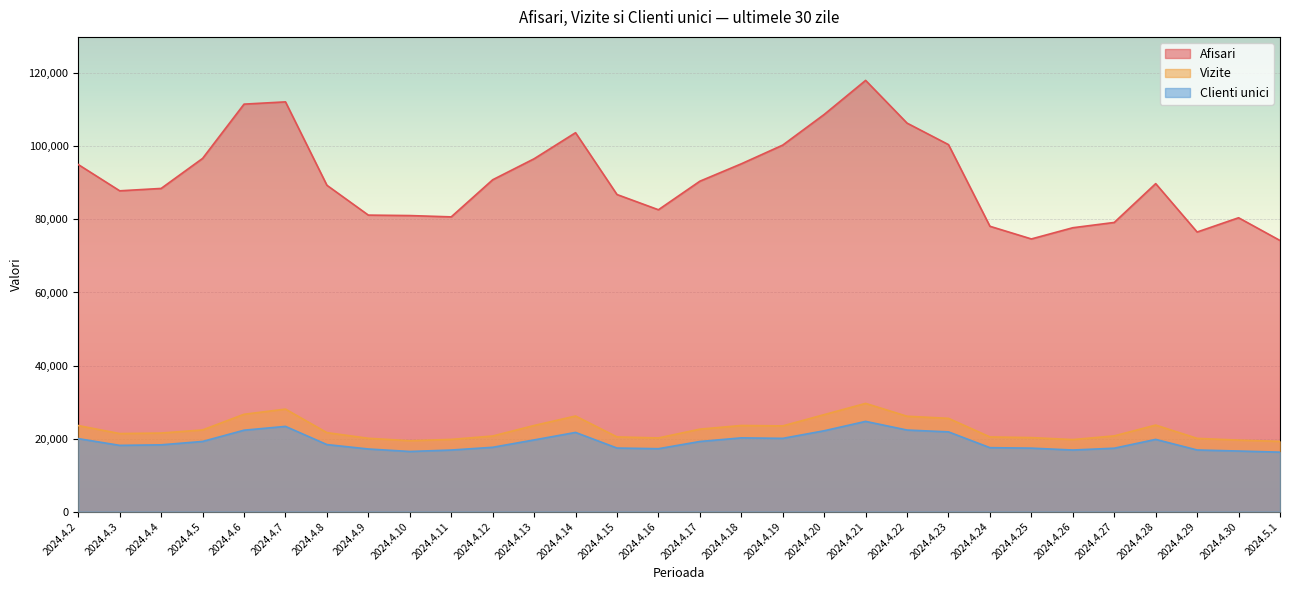

True or false: Clienti unici and Vizite intersect in this chart.

False